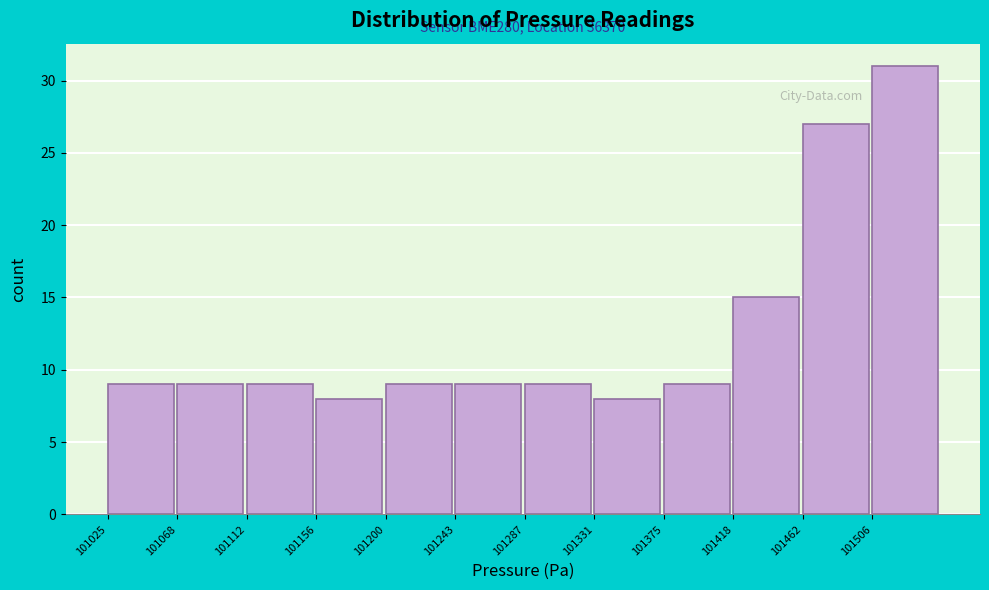

Over which range of the x-axis is the bar tallest?

101505 to 101550